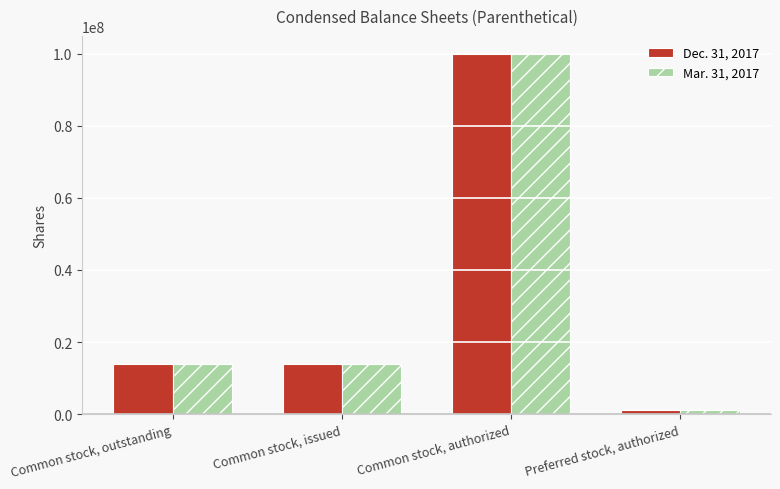

The Dec. 31, 2017 series shows 20012982 at Common stock, outstanding. True or false?

False